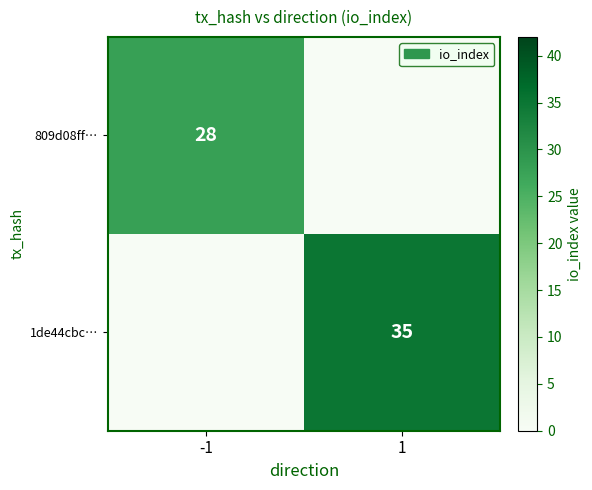

The value of 1de44cbc… at 1 is 21. True or false?

False